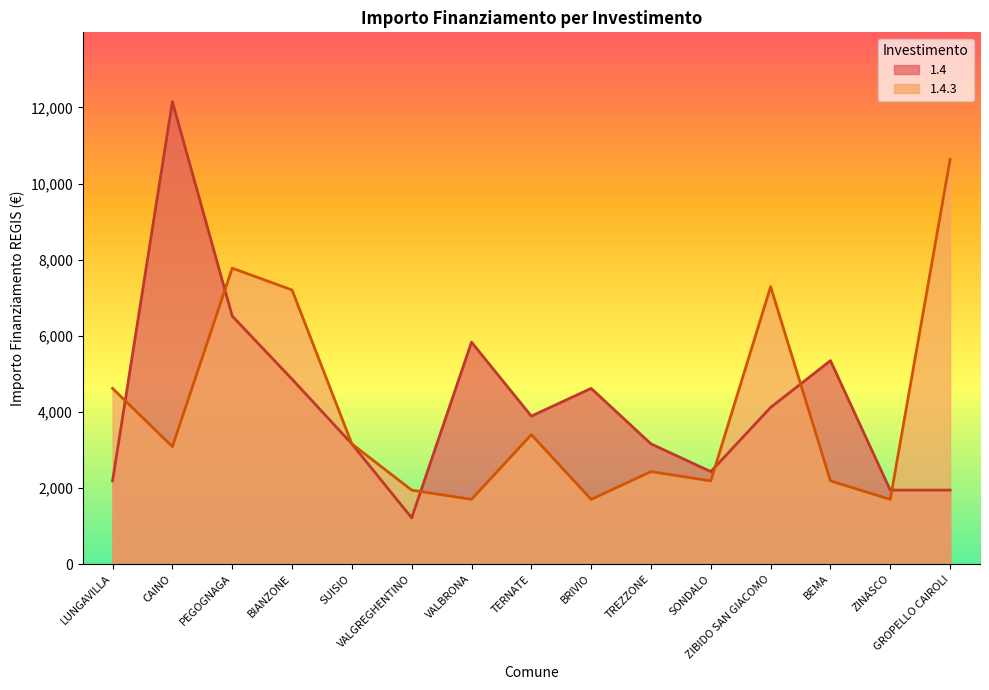

What is the total value across all series at LUNGAVILLA?

6804